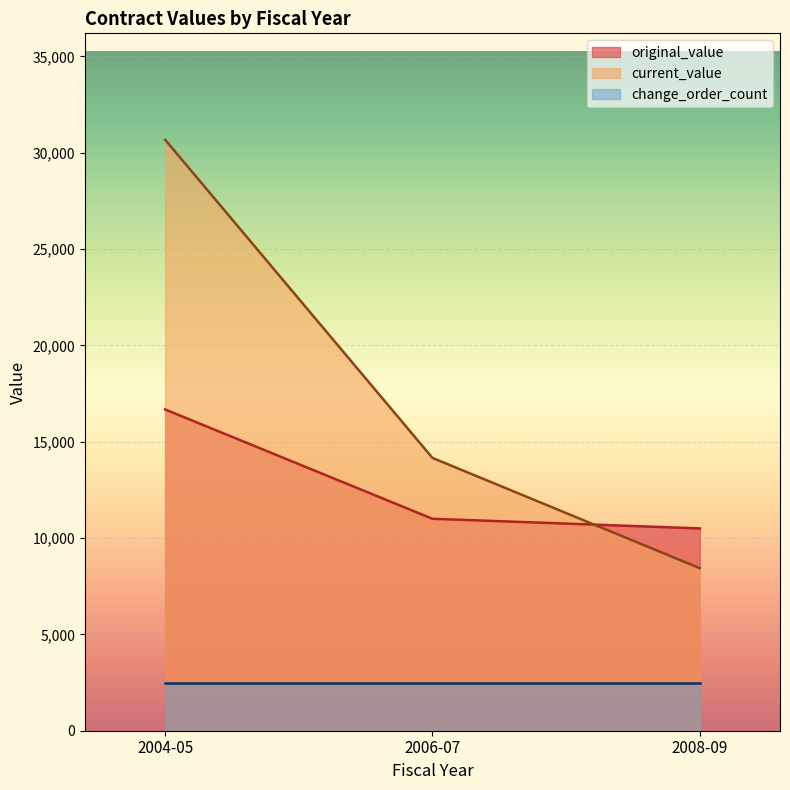

True or false: current_value has a value of 8434.4 at 2008-09.

True